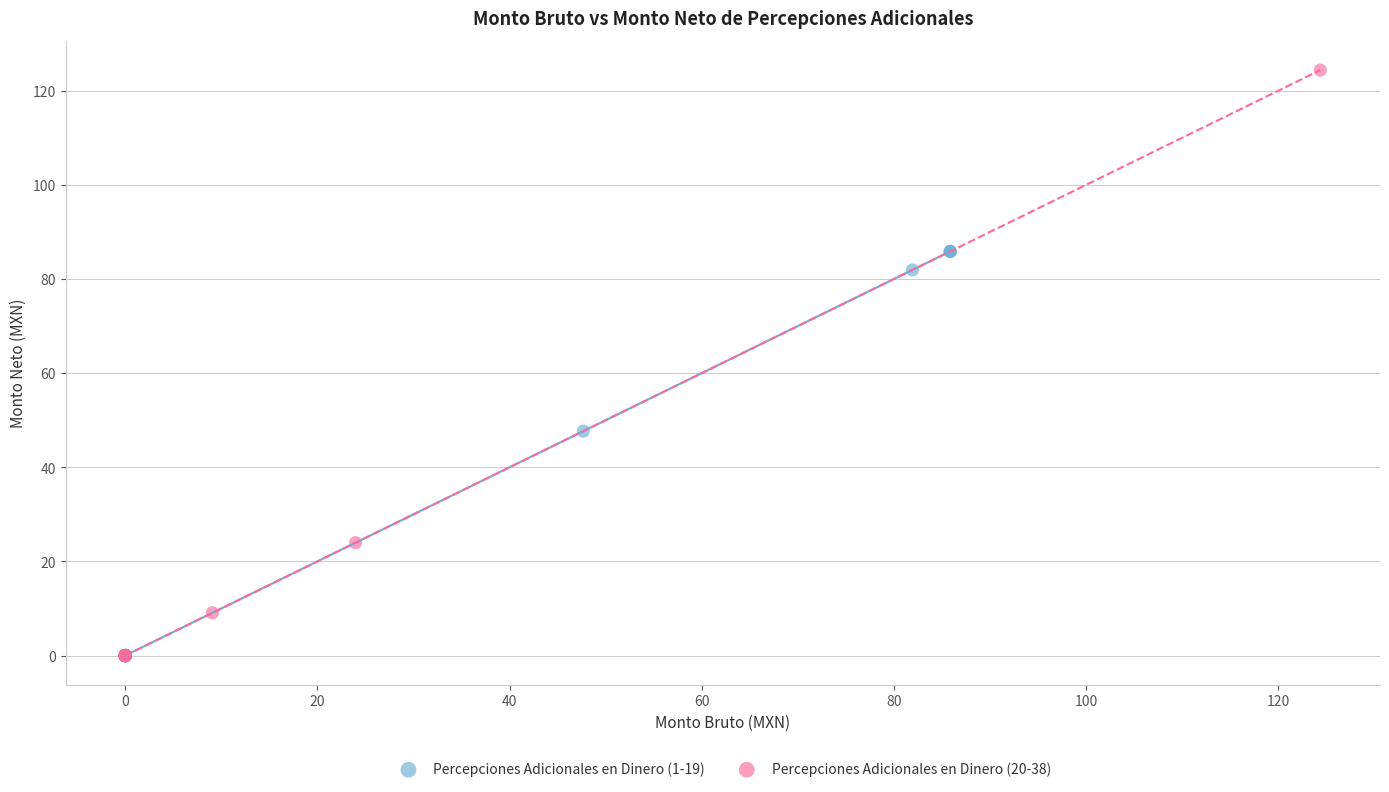

Which series has the widest spread of Y values?

Percepciones Adicionales en Dinero (20-38)